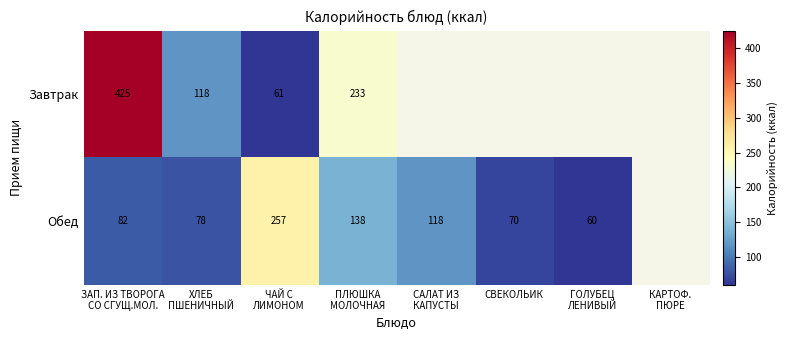

The value of Обед at СВЕКОЛЬИК is 70. True or false?

True